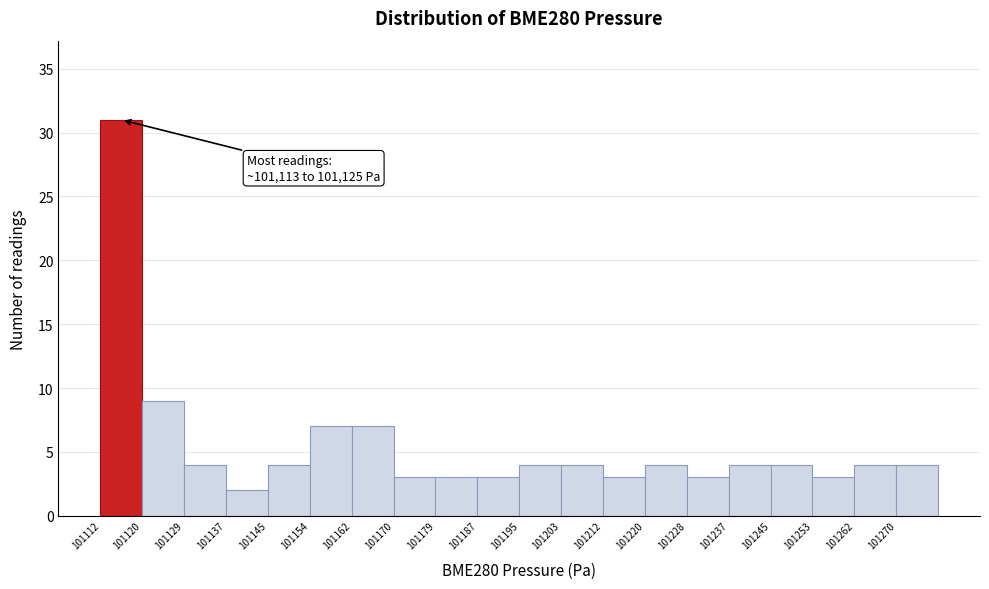

Over which range of the x-axis is the bar tallest?

101113 to 101121